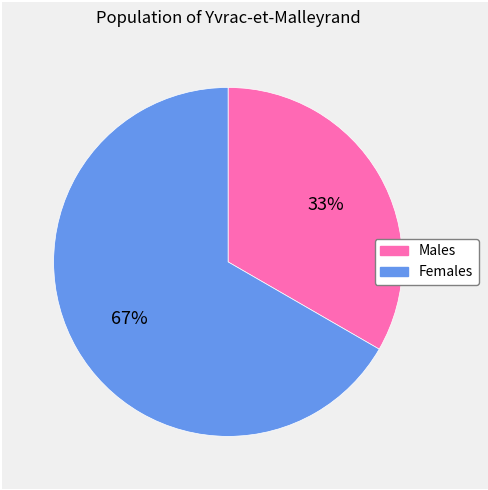

To the nearest percent, what percentage of the pie is Females?

67%